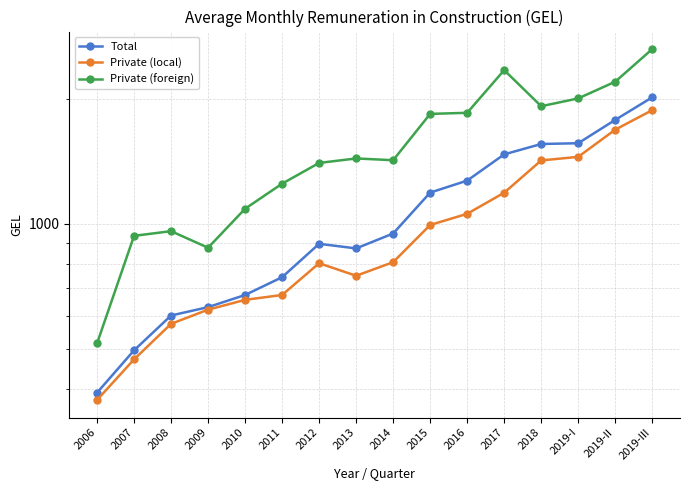

What is the sum of the Total values at 2007 and 2019-I?

2062.3